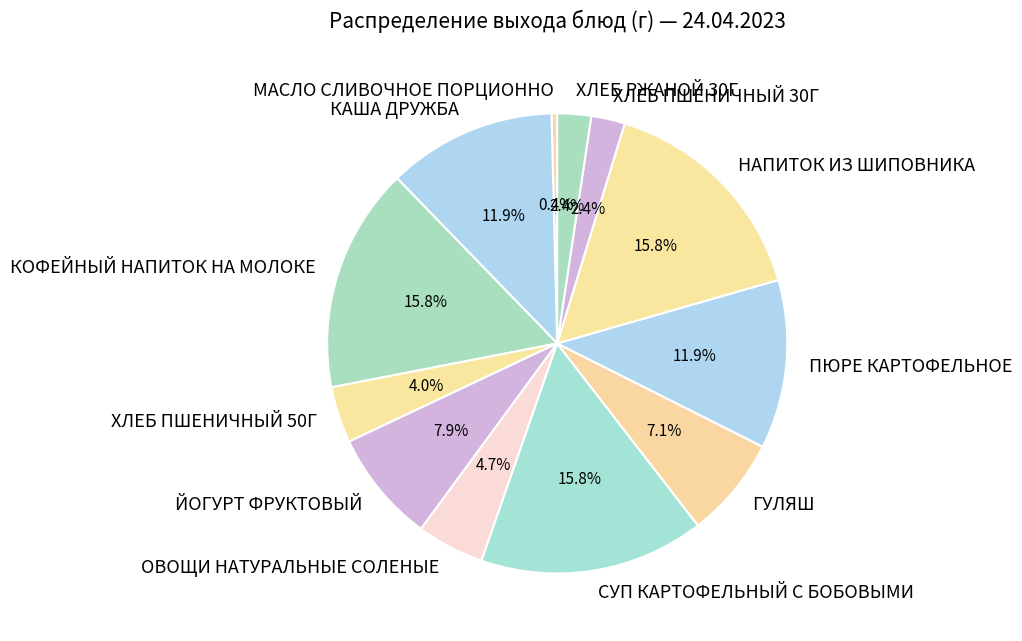

Is the sum of ХЛЕБ ПШЕНИЧНЫЙ 50Г and СУП КАРТОФЕЛЬНЫЙ С БОБОВЫМИ greater than half?

No